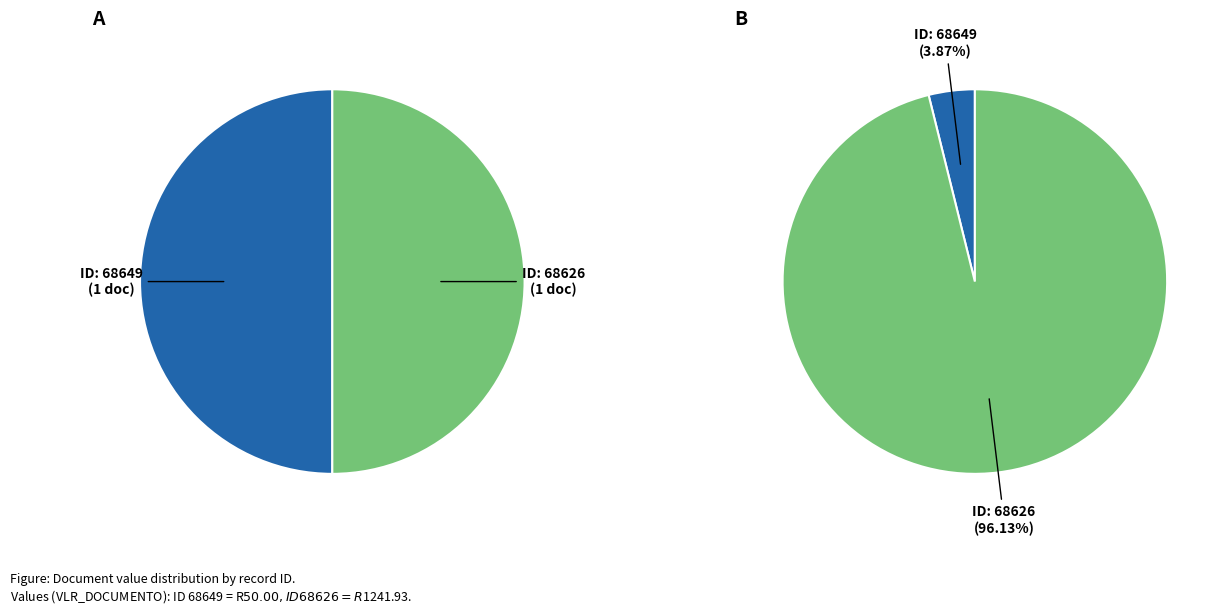

How many slices are in this pie chart?

2